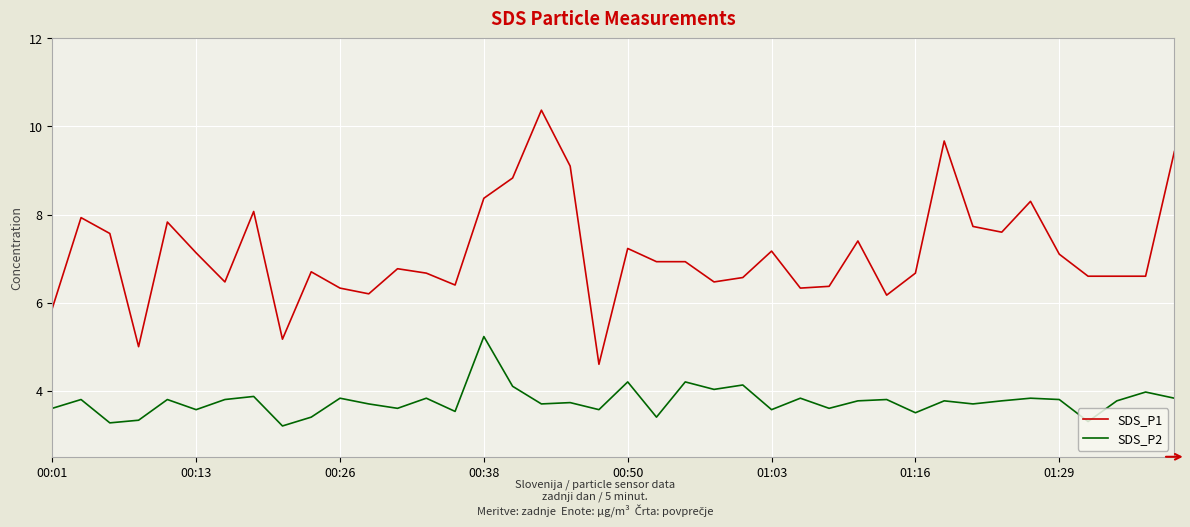

What is the smallest value displayed?

3.2